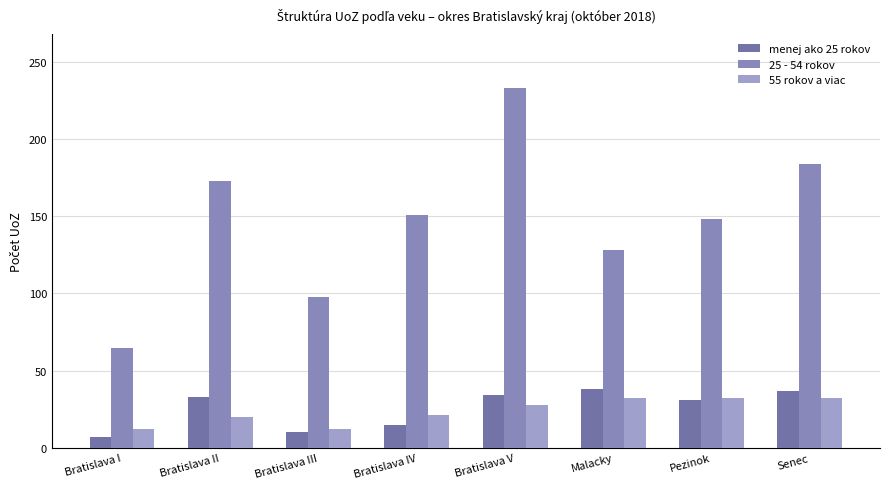

Which series has the widest spread of values?

25 - 54 rokov